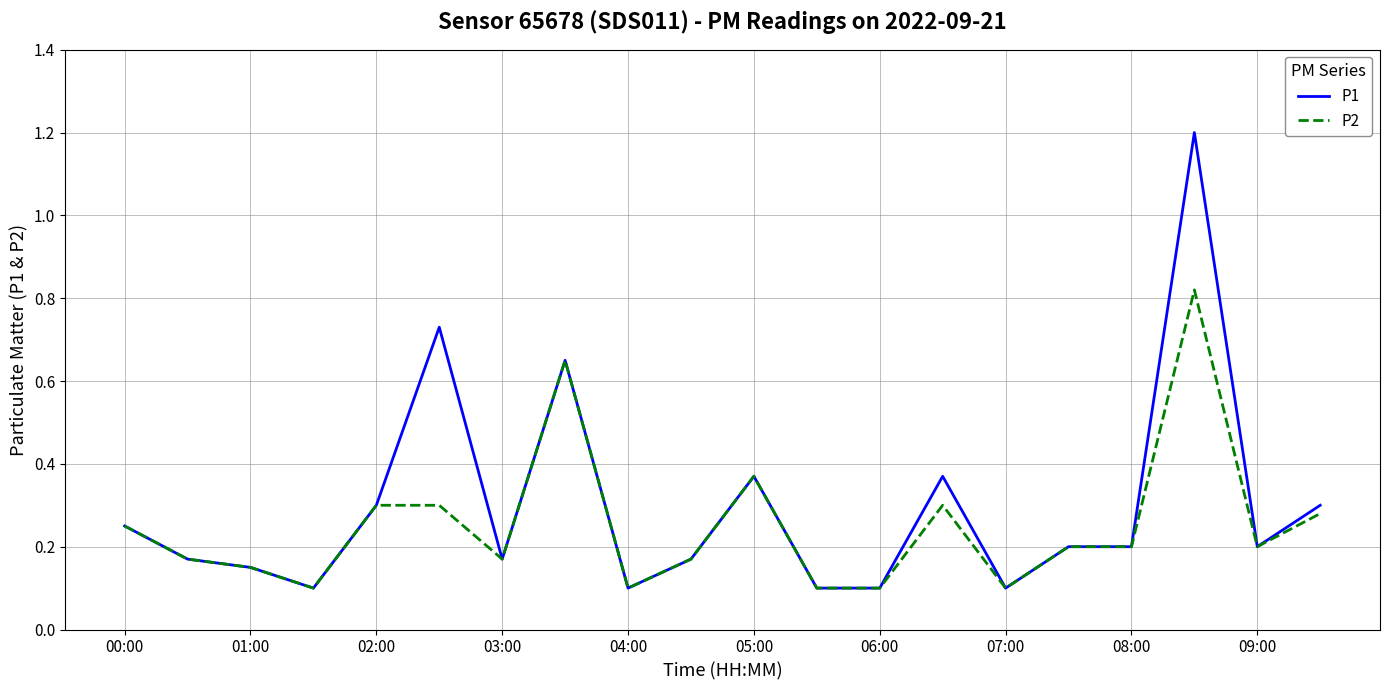

Which series has the largest range (max minus min)?

P1